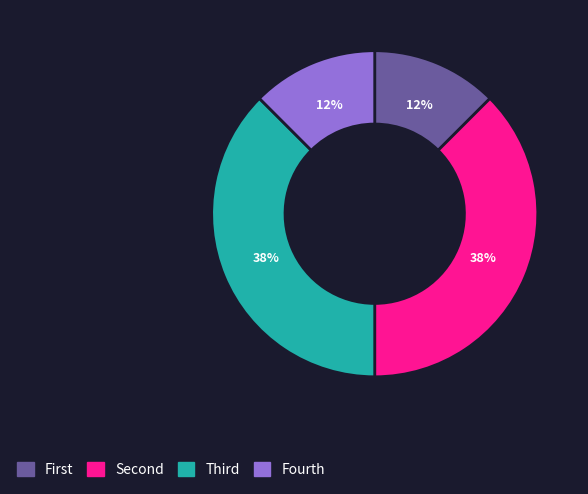

To the nearest percent, what portion does Fourth represent?

12%